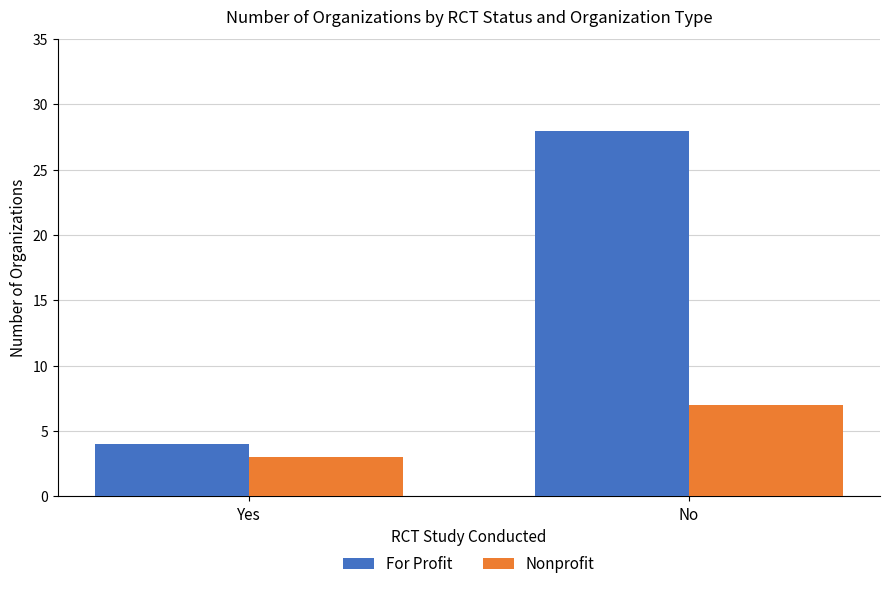

What is the difference between the maximum and minimum values in the Nonprofit series?

4